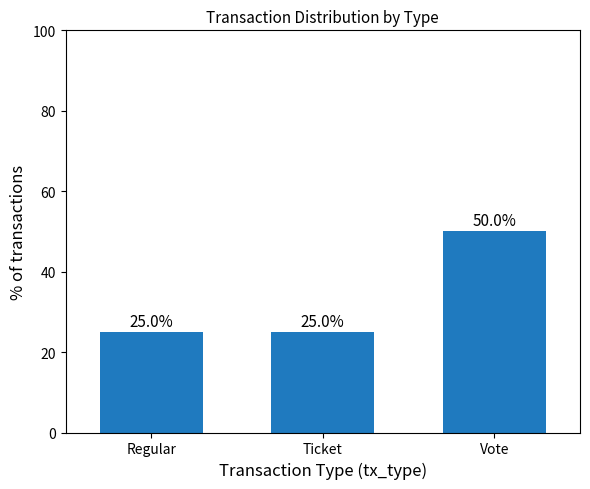

True or false: the data shows 69 at Vote.

False